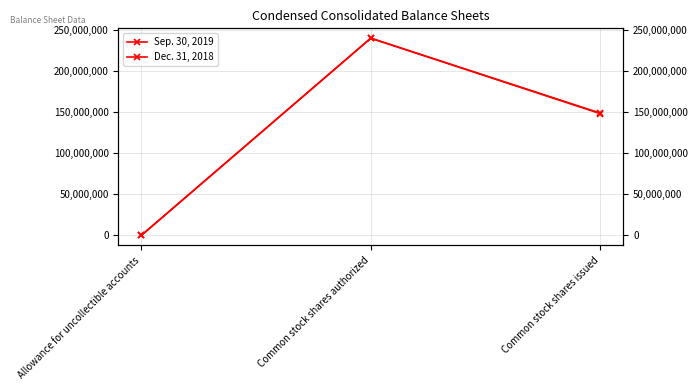

Which series has the largest range (max minus min)?

Sep. 30, 2019